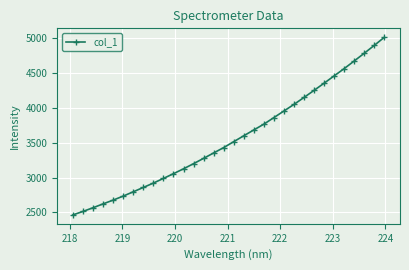

Does the chart display data point markers on the line(s)?

Yes